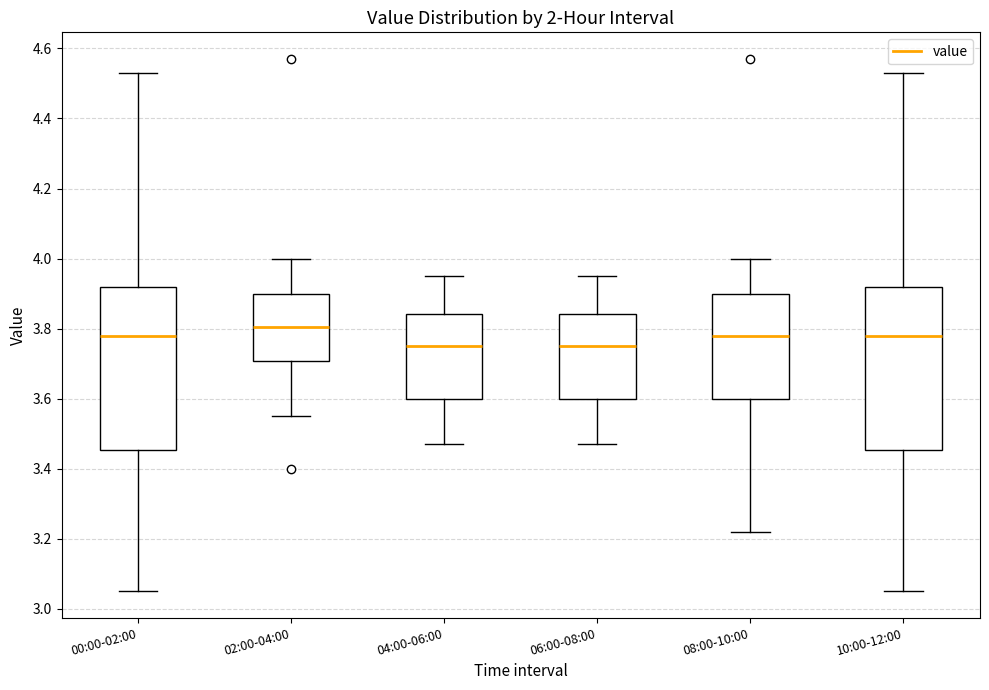

Reading left to right, transcribe this box plot: for each box, give where its median line is, the range the box spans, and where its two whiskers end, as read against the y-axis. The values are not printed on the chart, so give them approximately, as read against the axis.

00:00-02:00: median 3.78, box 3.46 to 3.92, whiskers 3.06 to 4.54
02:00-04:00: median 3.80, box 3.70 to 3.90, whiskers 3.56 to 4.00
04:00-06:00: median 3.76, box 3.60 to 3.84, whiskers 3.48 to 3.96
06:00-08:00: median 3.76, box 3.60 to 3.84, whiskers 3.48 to 3.96
08:00-10:00: median 3.78, box 3.60 to 3.90, whiskers 3.22 to 4.00
10:00-12:00: median 3.78, box 3.46 to 3.92, whiskers 3.06 to 4.54